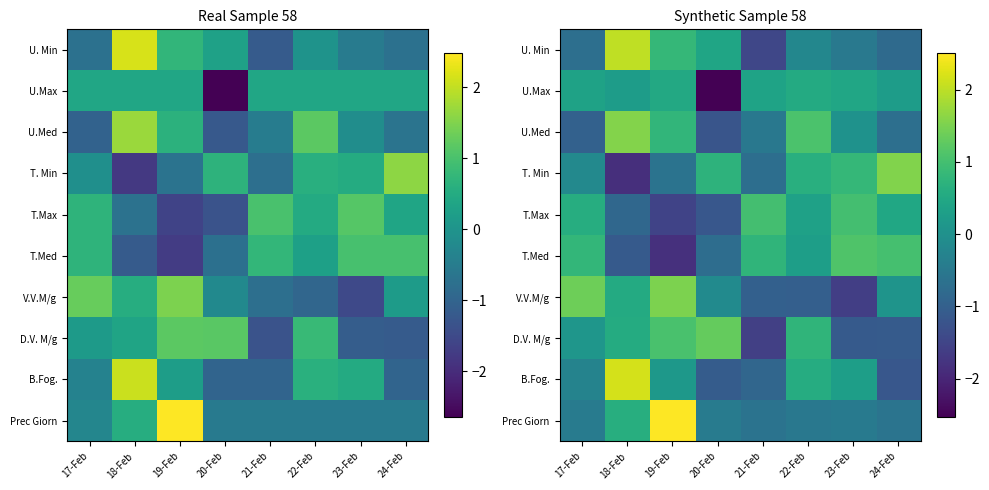

How many data points in T.Med are above 0?

5